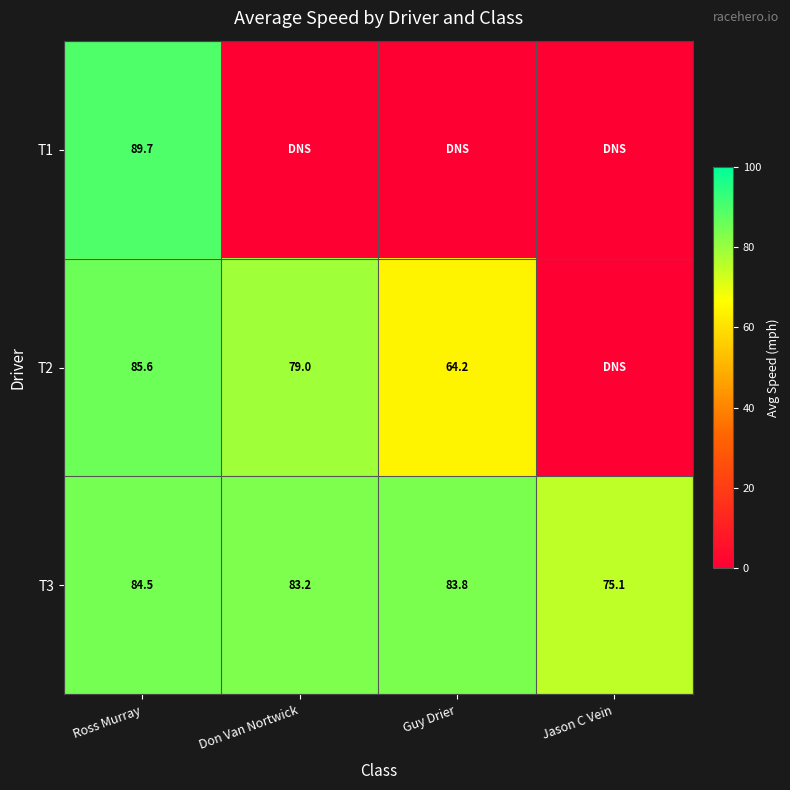

At Ross Murray, list the series in order from smallest to largest.

T3, T2, T1